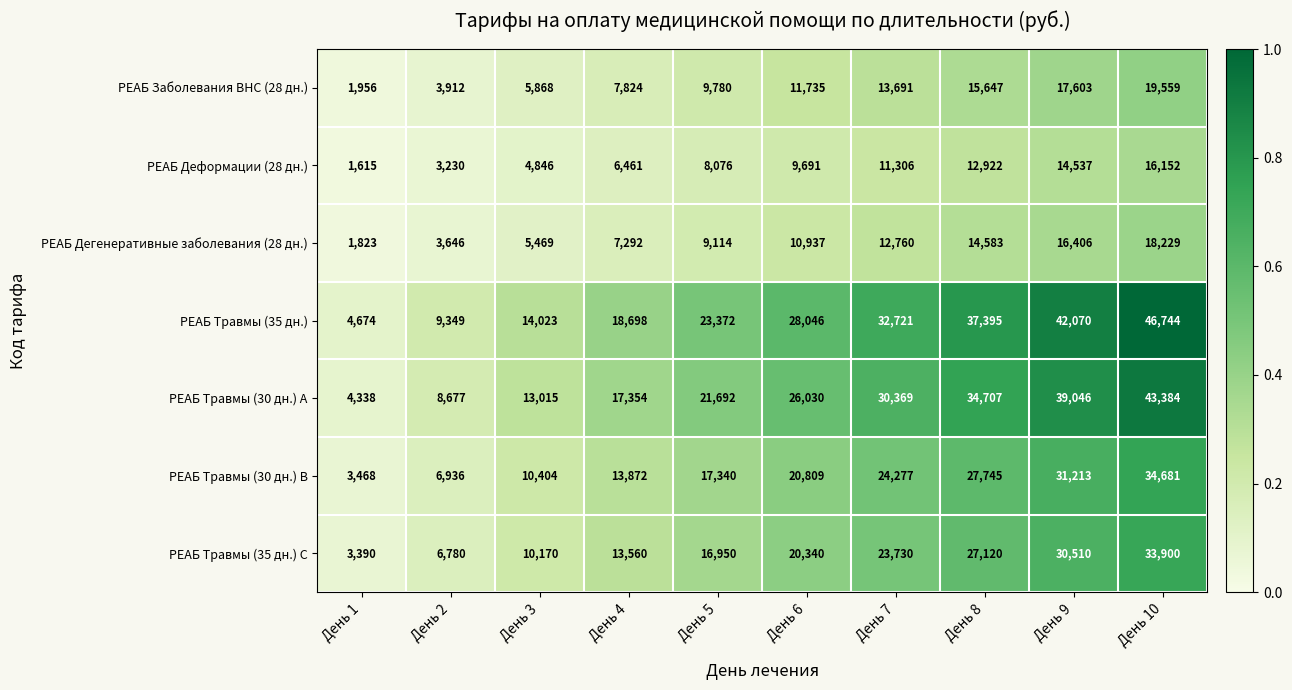

What is the difference between the maximum and minimum values in the РЕАБ Деформации (28 дн.) series?

14537